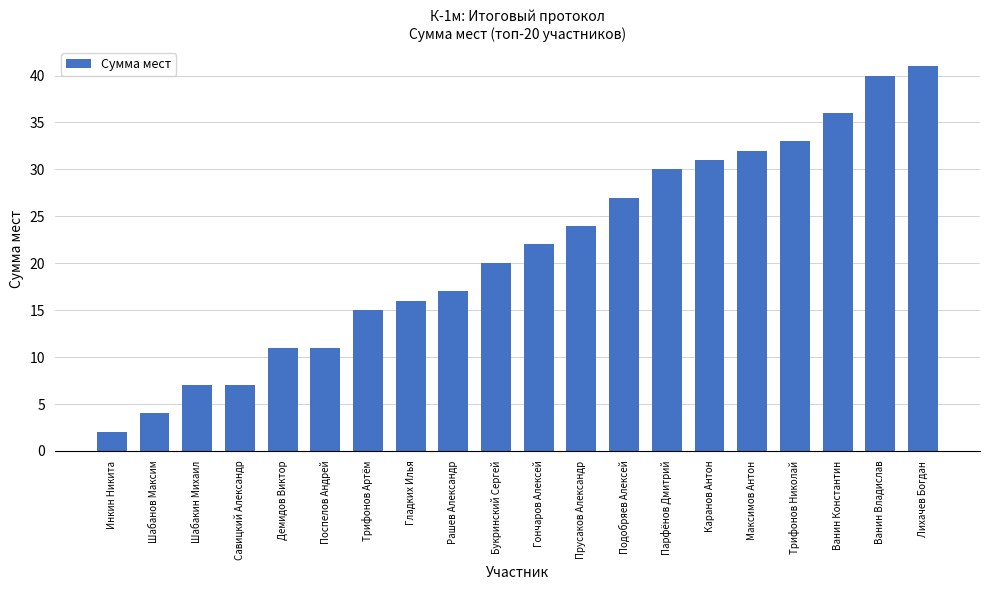

The chart shows a value of 17 at Лихачев Богдан. True or false?

False